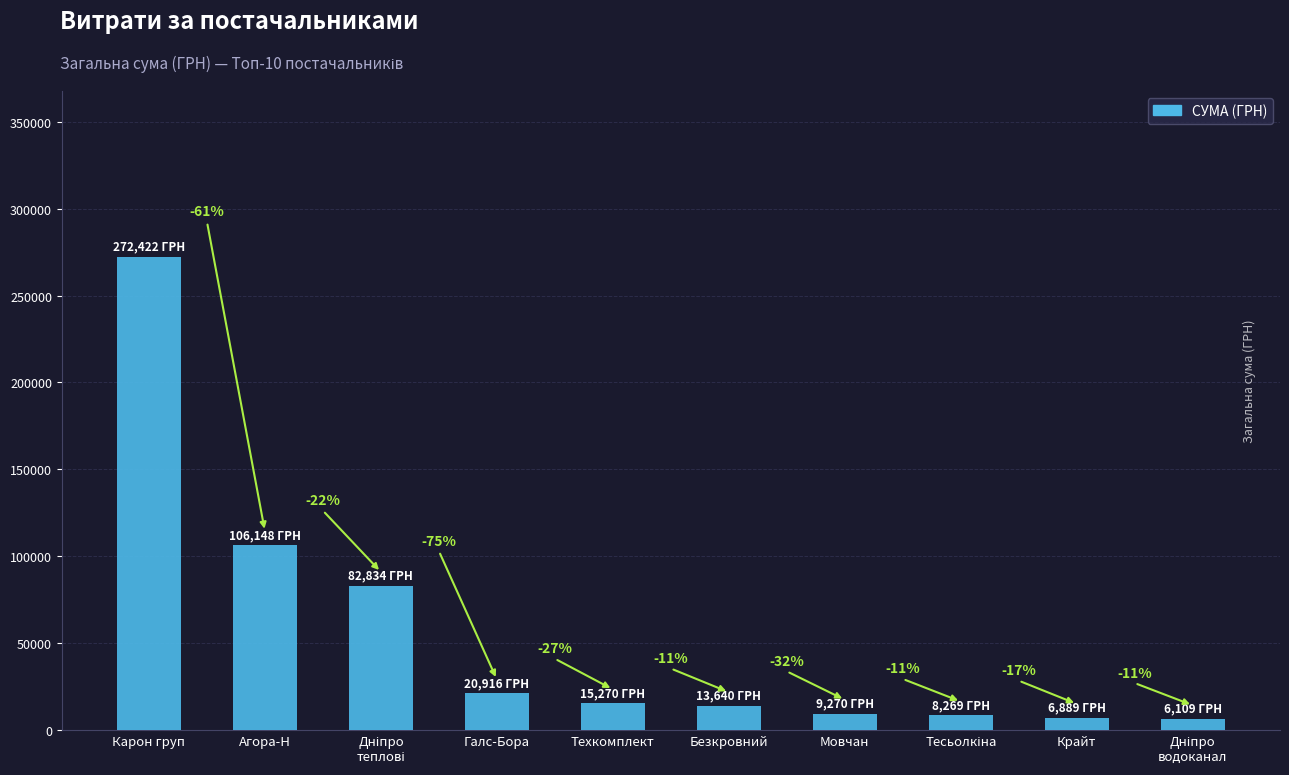

What is the average value?

54176.7